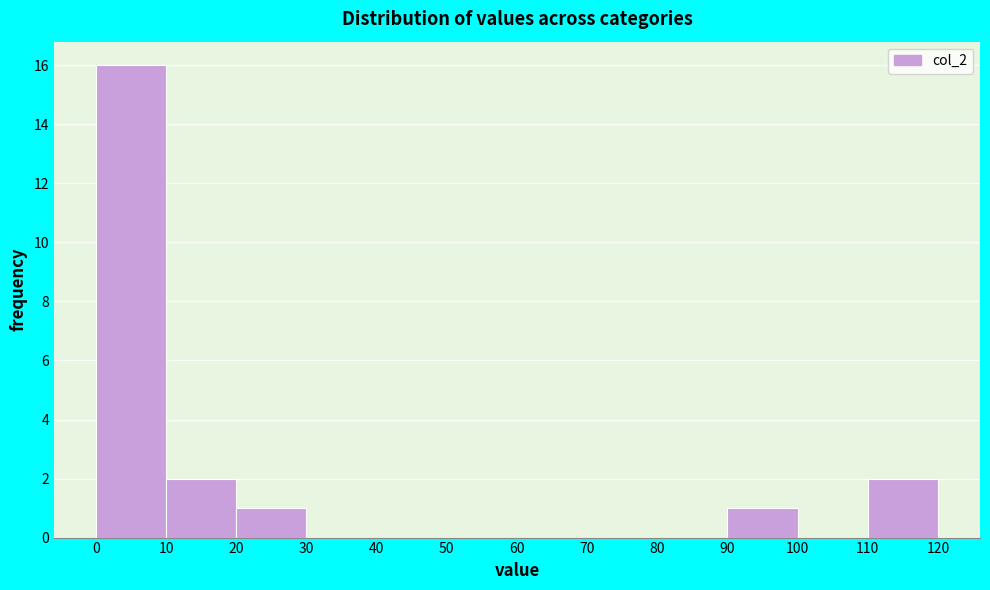

Over which range of the x-axis is the bar tallest?

0 to 10